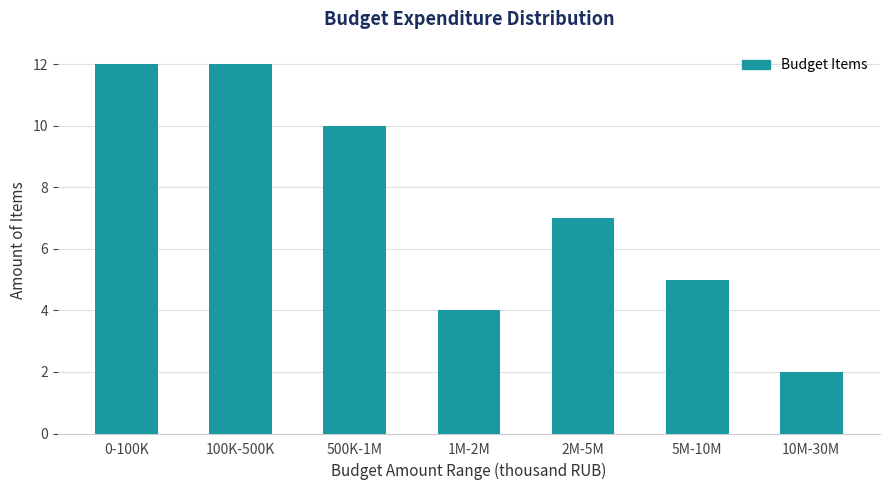

Reading right to left, what are all the values shown in this chart?

2	5	7	4	10	12	12